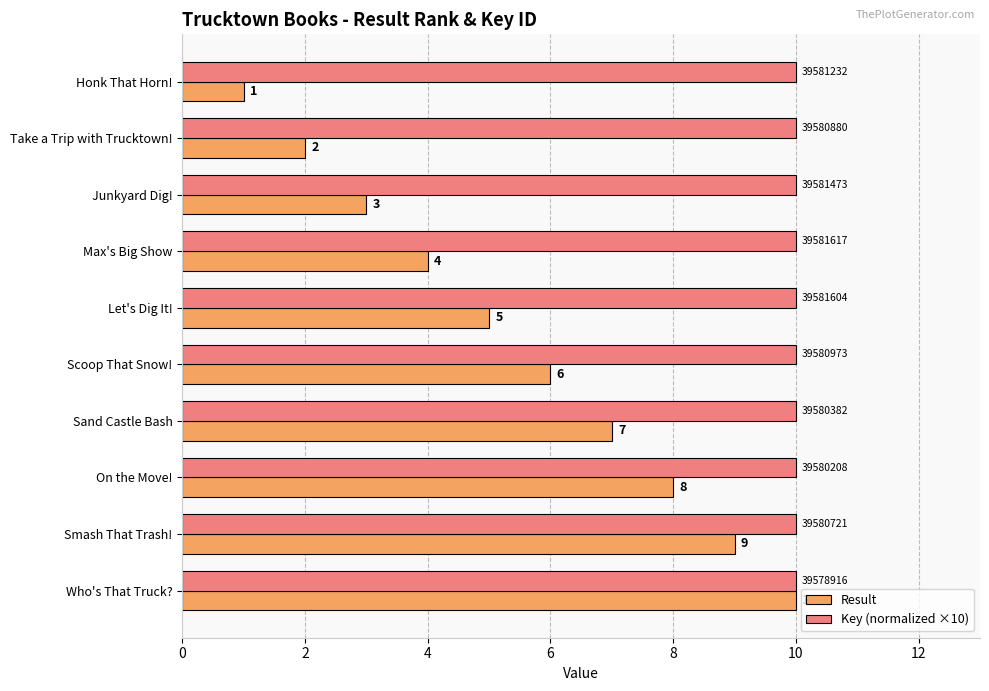

What is the sum of all Key (normalized ×10) values?

100.0